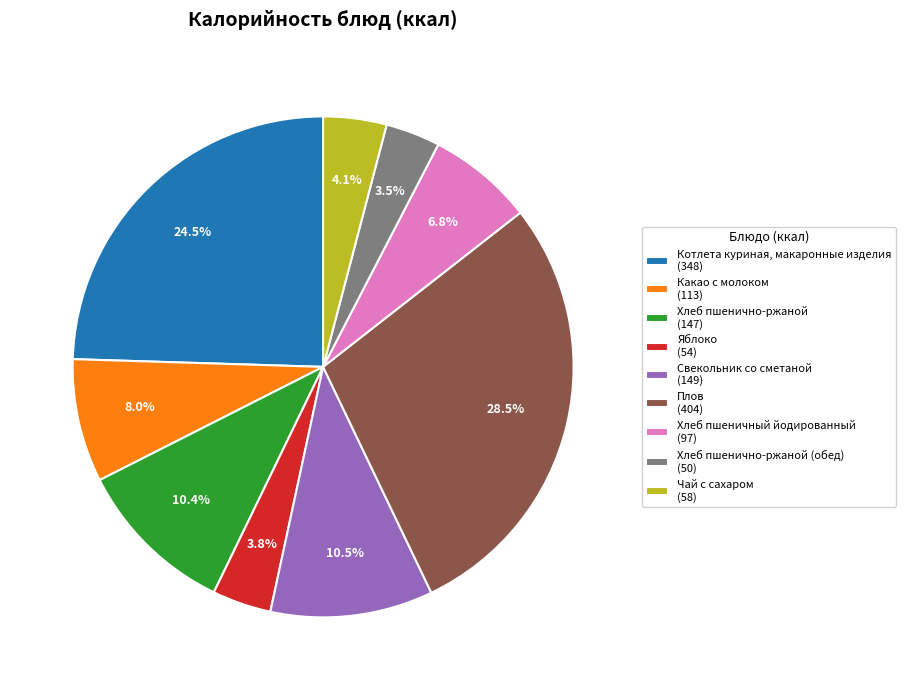

Rank the categories by value from lowest to highest.

Хлеб пшенично-ржаной (обед) (50), Яблоко (54), Чай с сахаром (58), Хлеб пшеничный йодированный (97), Какао с молоком (113), Хлеб пшенично-ржаной (147), Свекольник со сметаной (149), Котлета куриная, макаронные изделия (348), Плов (404)